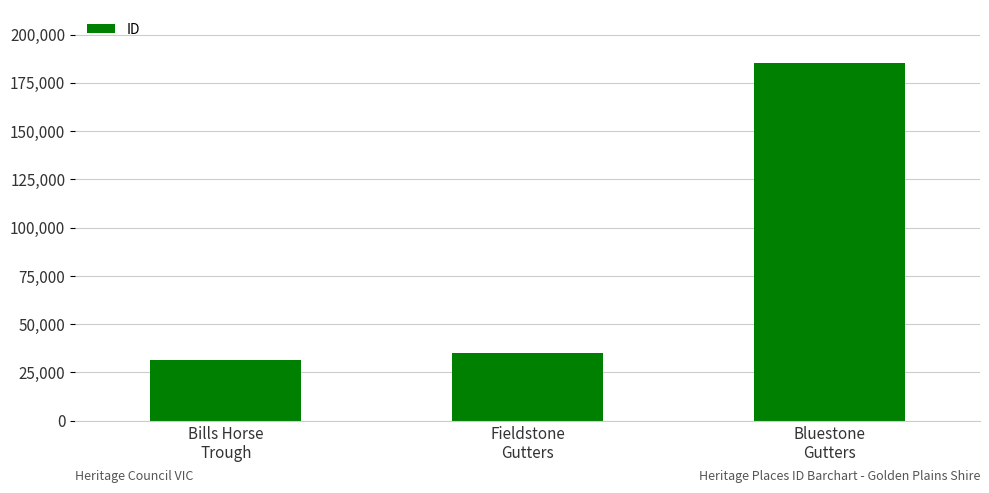

Approximately how many times larger is the value at Fieldstone
Gutters compared to Bills Horse
Trough?

1.1